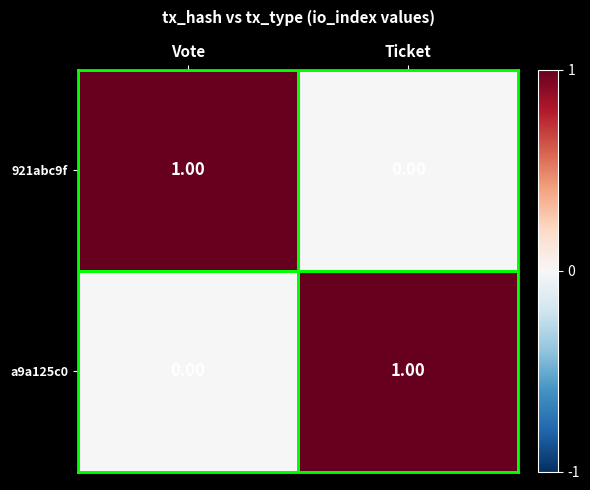

At how many categories does at least one series exceed 0?

2